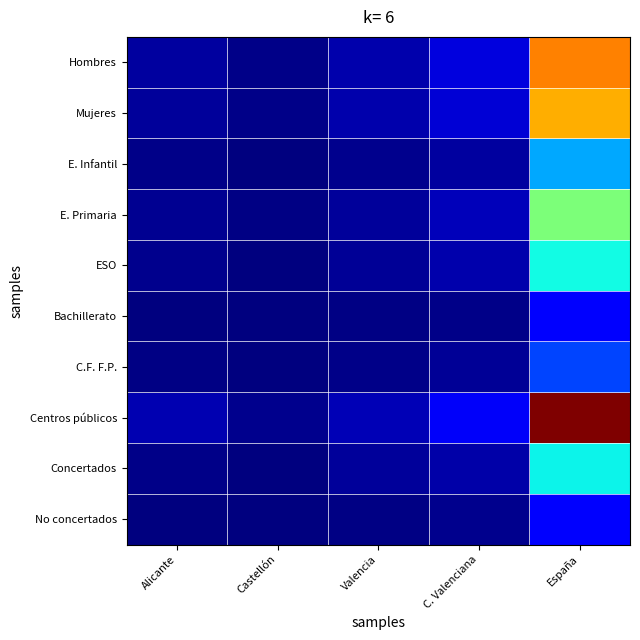

Which series has the largest range (max minus min)?

Centros públicos